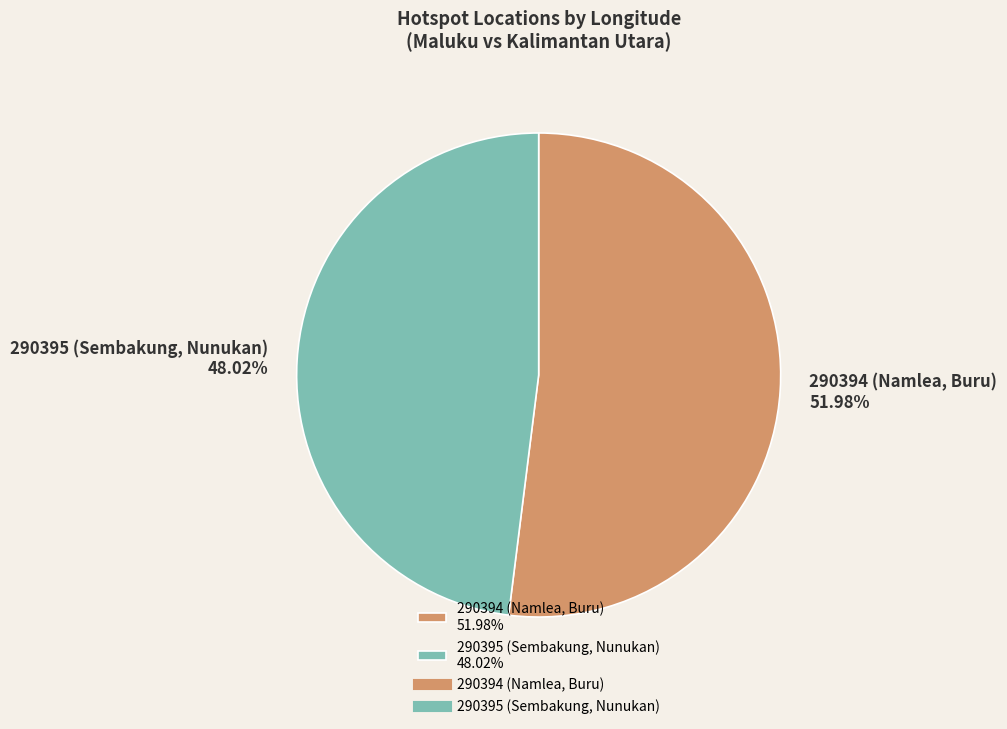

To the nearest percent, what is the difference between the largest and smallest slice percentages?

4%